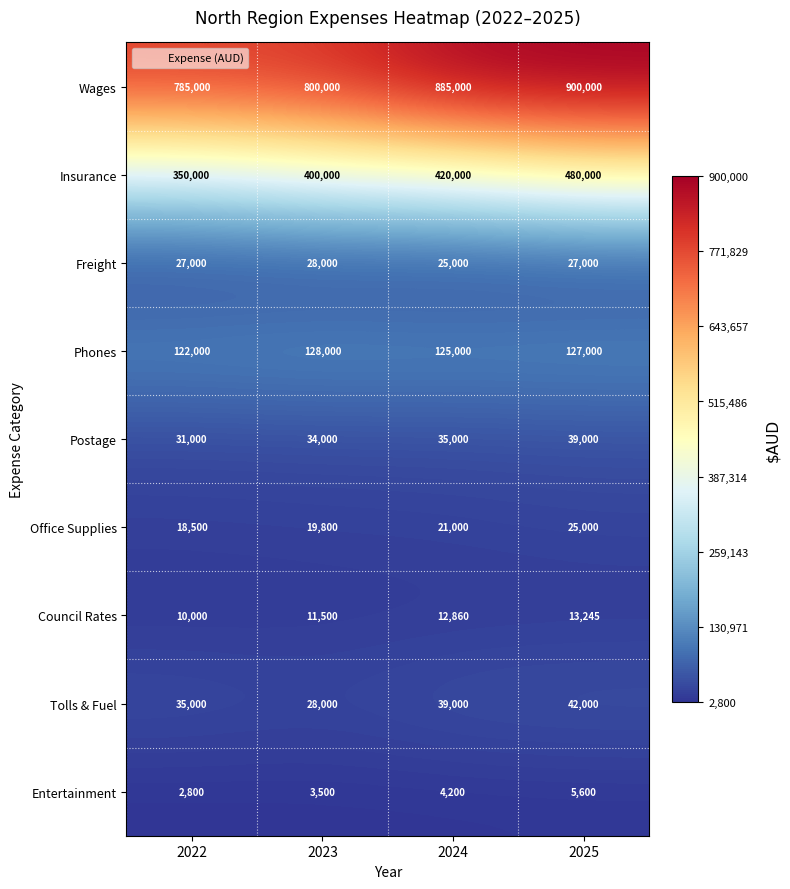

Between 2022 and 2023, which series saw the biggest shift?

Insurance